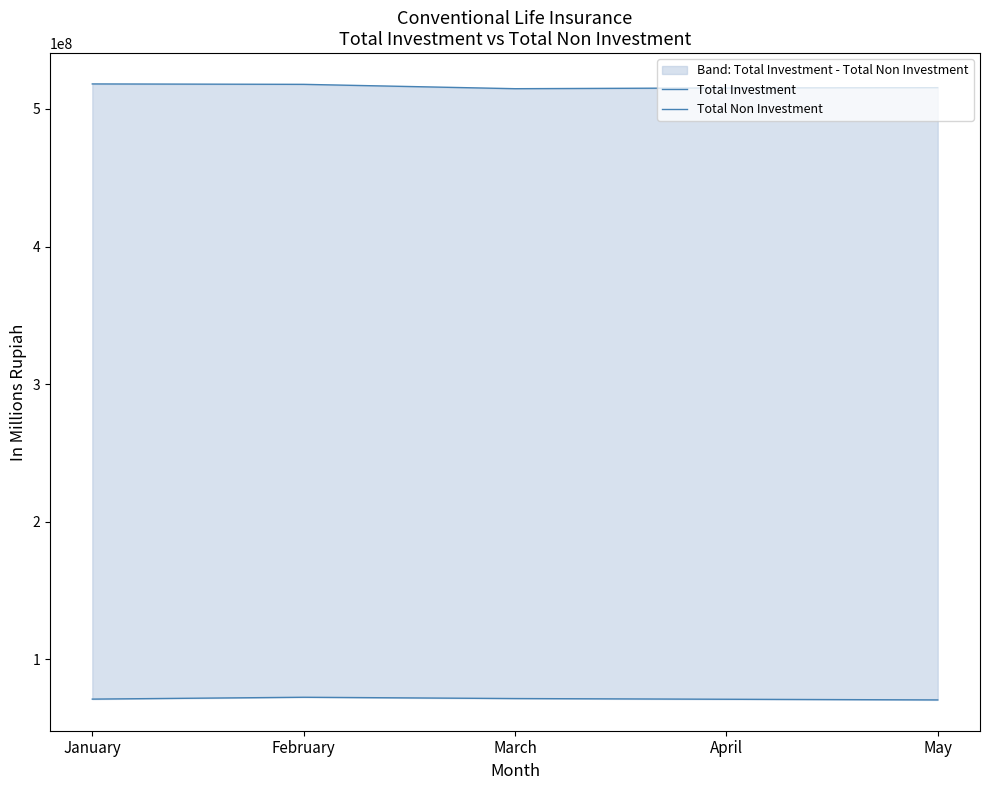

How many data points in Total Investment are less than 515408512?

2